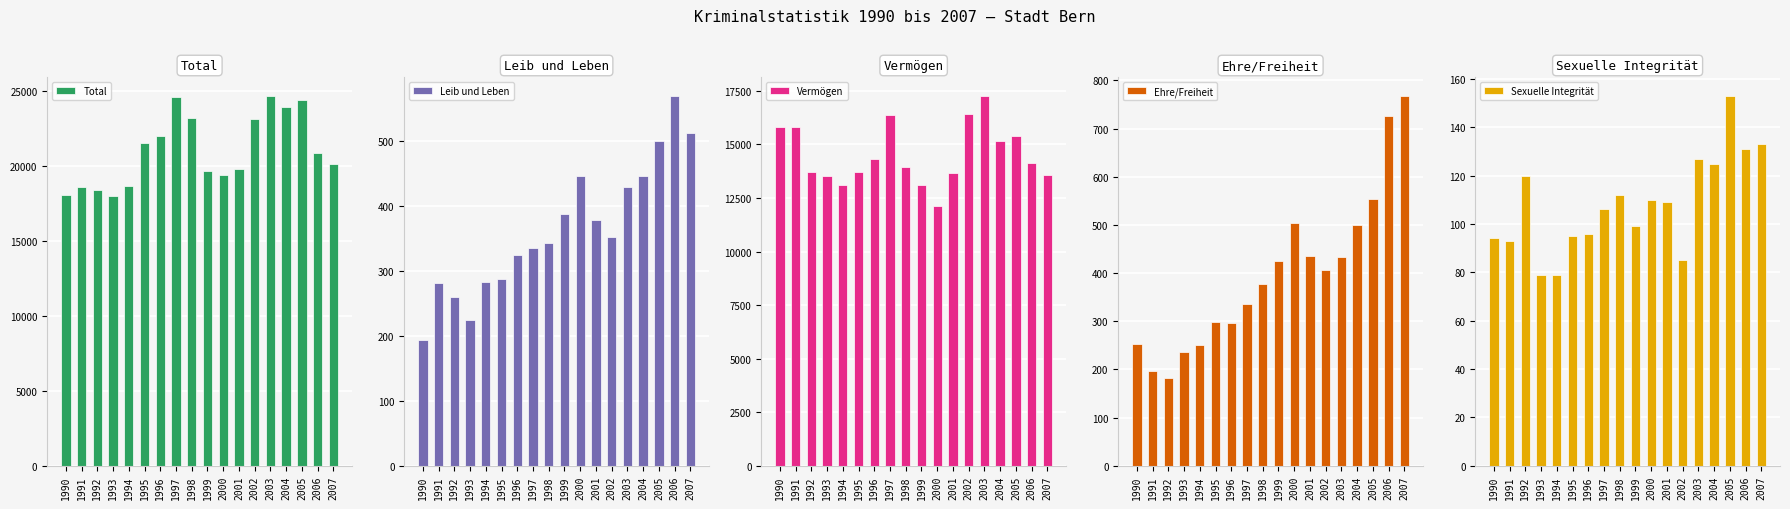

What is the total value across all series at 1994?

32363